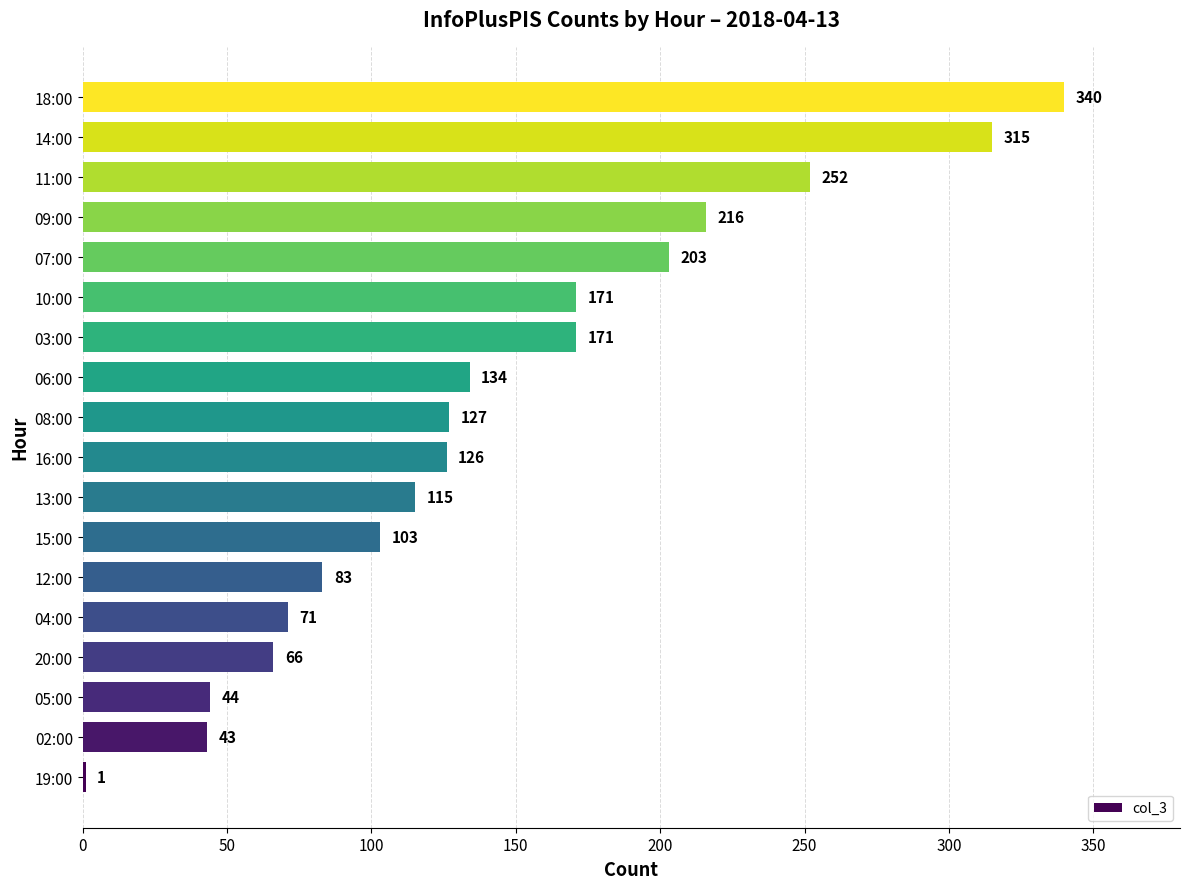

What is the sum of the values at 04:00 and 20:00?

137